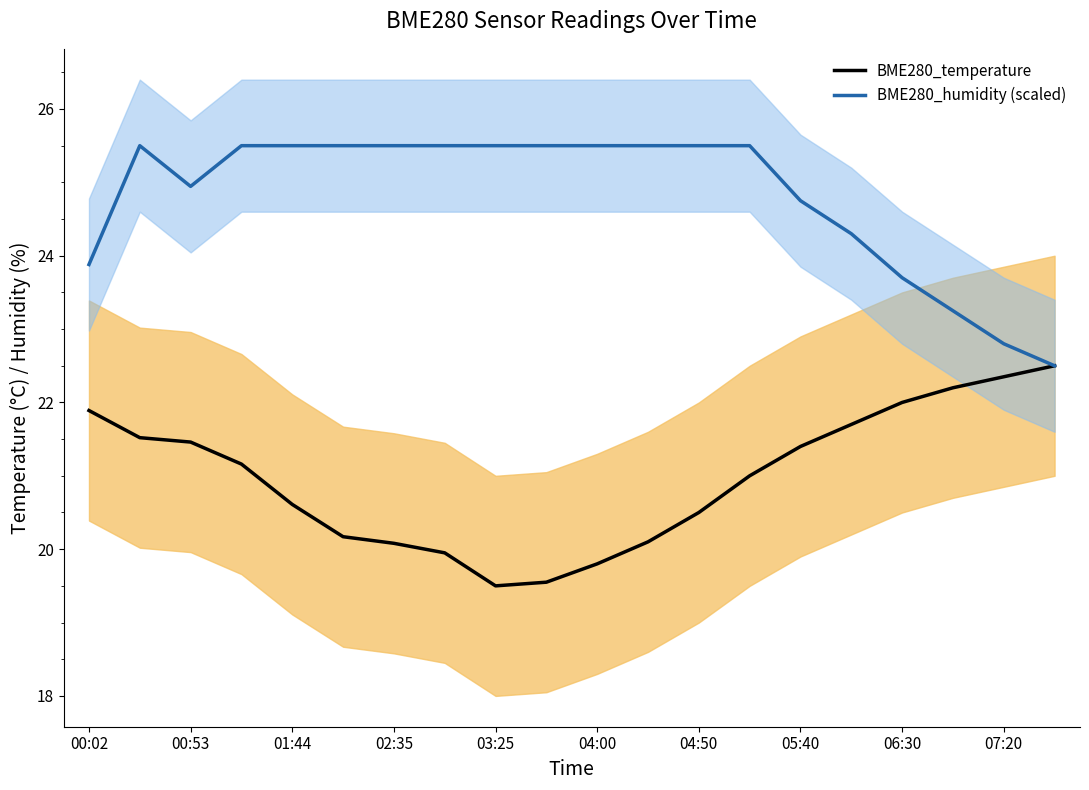

True or false: BME280_humidity (scaled) and BME280_temperature intersect in this chart.

False